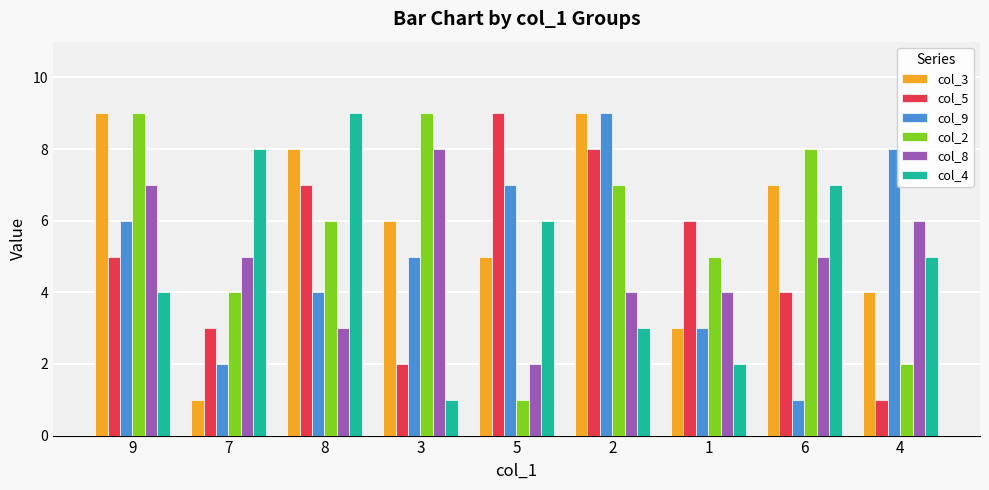

Is it true that col_3 equals 4 at 4?

True